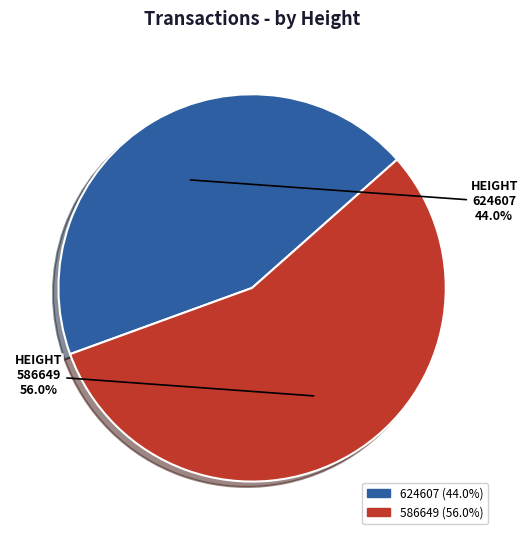

Count the number of slices in the pie.

2